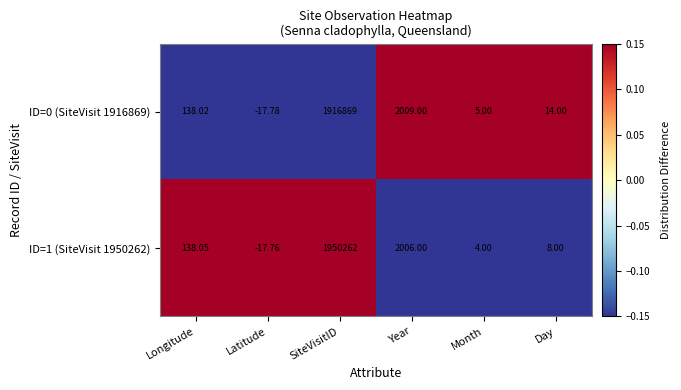

Which label corresponds to the largest value in the chart?

SiteVisitID